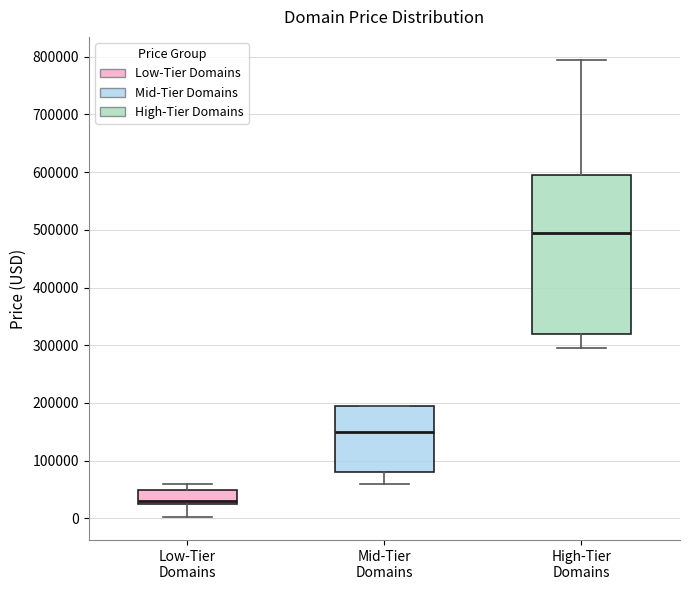

Comparing the boxes themselves (not the whiskers), which one is the tallest?

High-Tier Domains